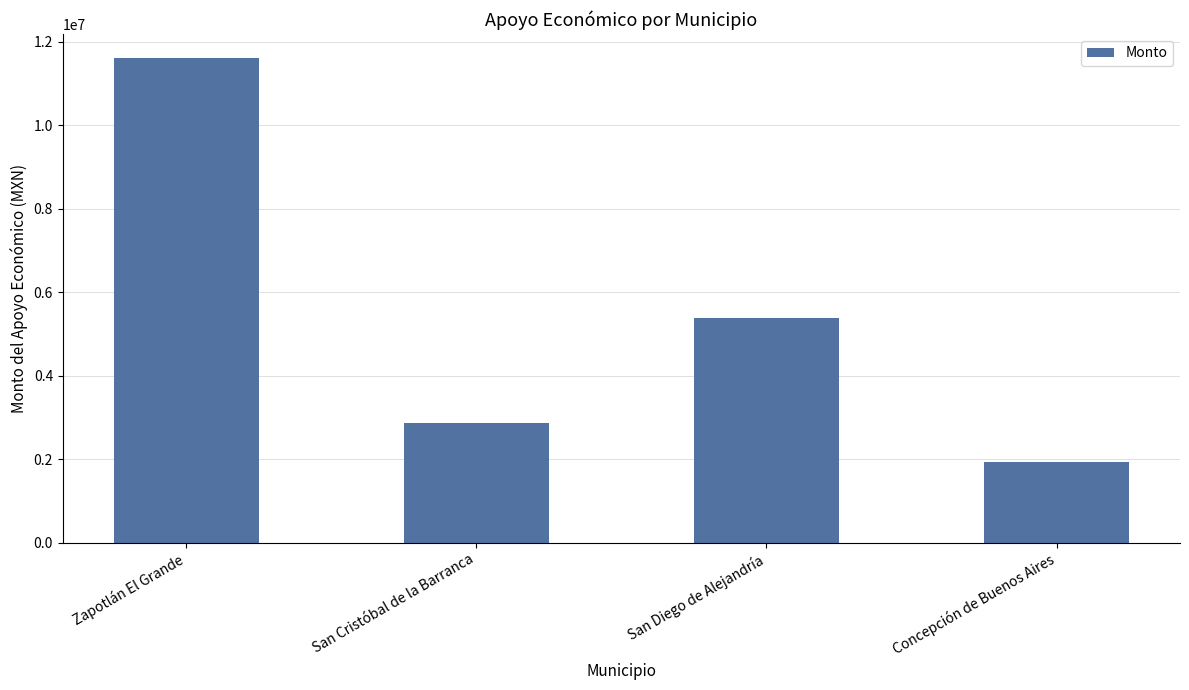

What is the average value?

5440643